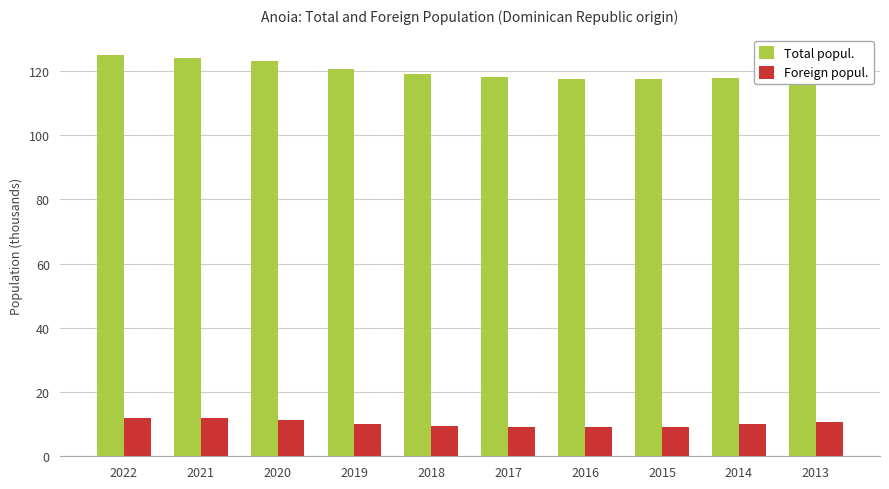

At how many categories does at least one series exceed 85?

10